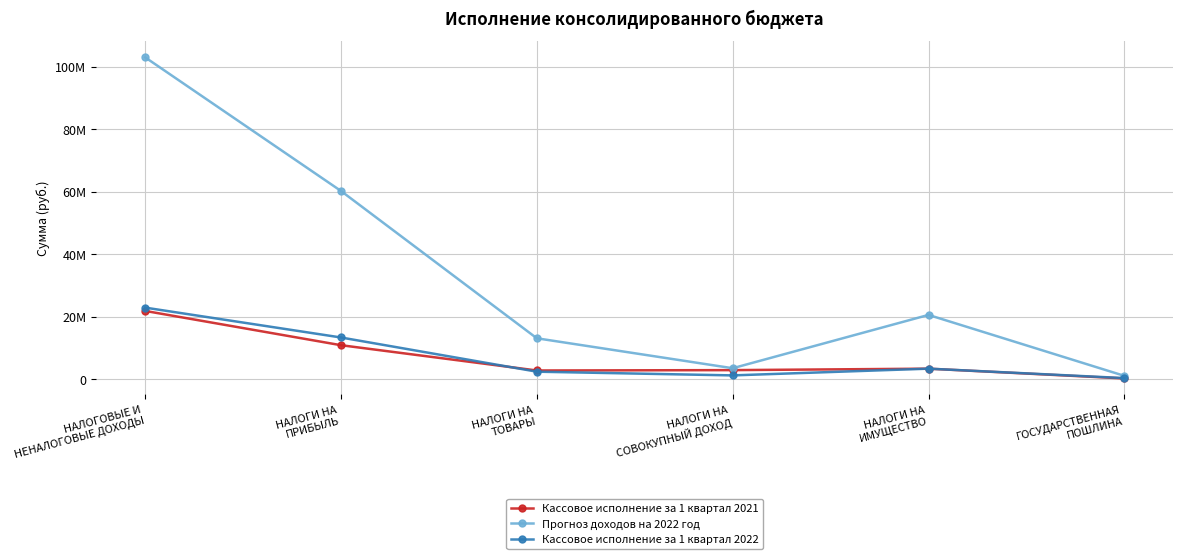

At which category is the sum across all series the highest?

НАЛОГОВЫЕ И
НЕНАЛОГОВЫЕ ДОХОДЫ